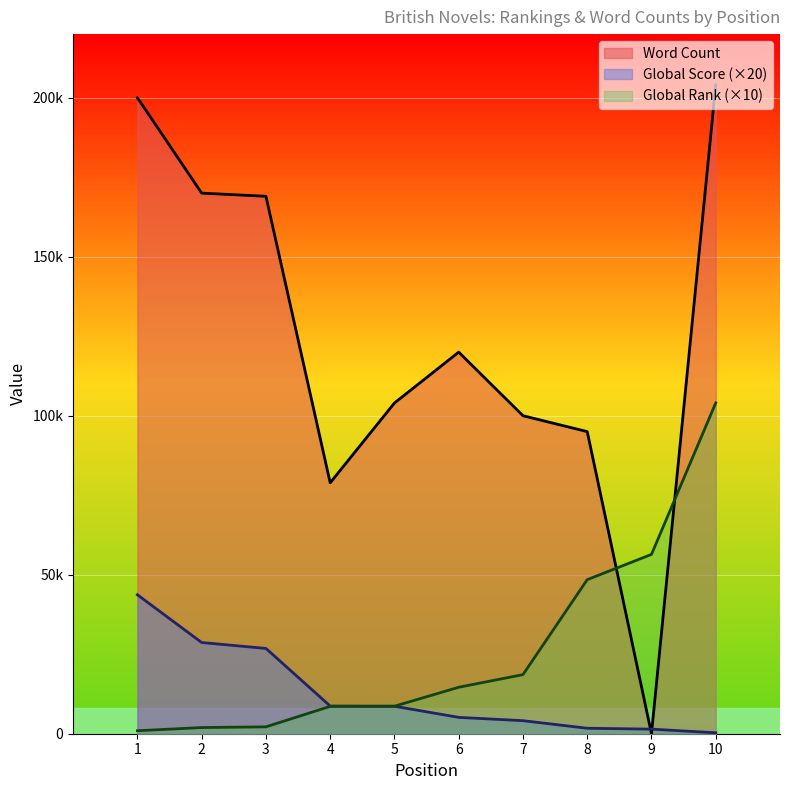

How many lines are shown in the chart?

3